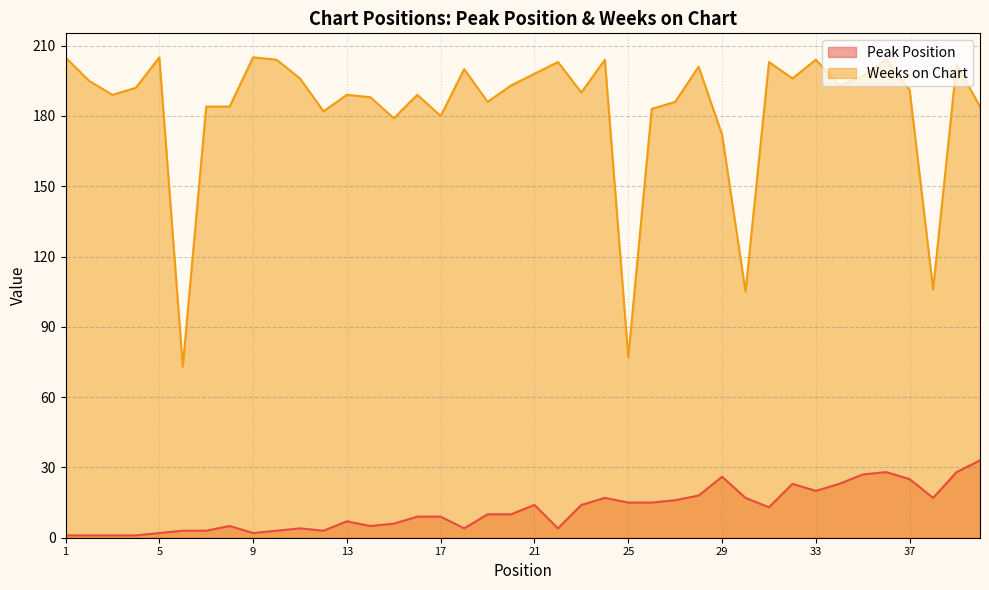

Rank the categories by Weeks on Chart value from lowest to highest.

6, 25, 30, 38, 29, 15, 17, 12, 26, 7, 8, 40, 19, 27, 14, 3, 13, 16, 23, 37, 4, 20, 34, 2, 11, 32, 35, 21, 18, 28, 39, 22, 31, 10, 24, 33, 36, 1, 5, 9